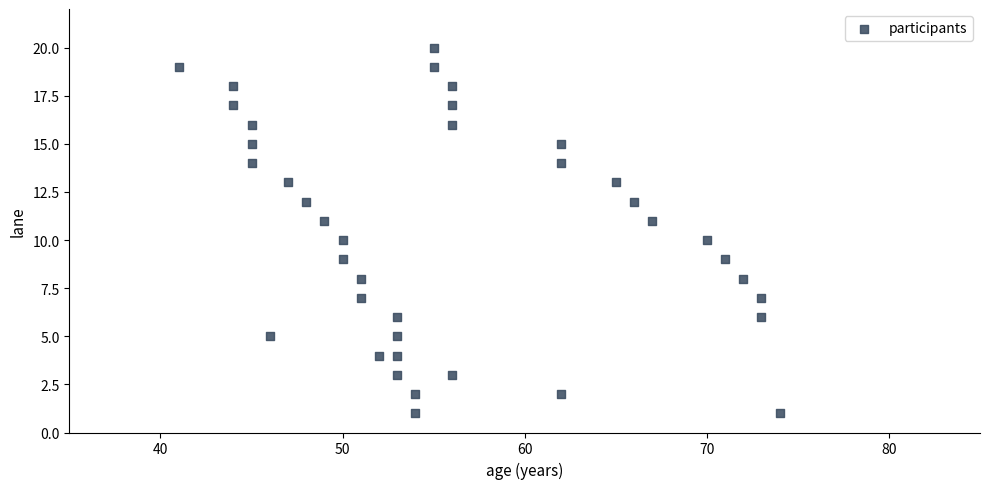

What is the range of X values (max minus min)?

33